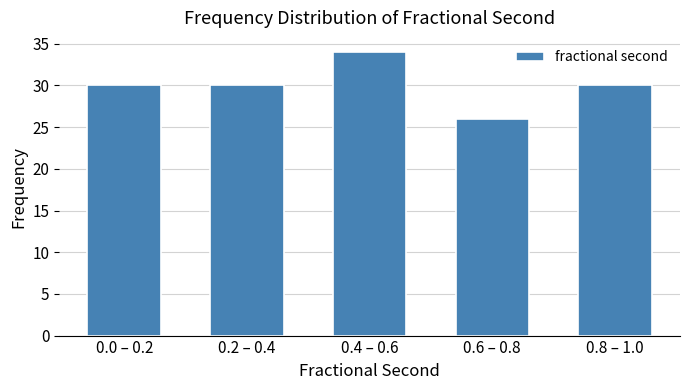

Reading left to right, transcribe all the data shown in this chart.

0.0 – 0.2=30	0.2 – 0.4=30	0.4 – 0.6=34	0.6 – 0.8=26	0.8 – 1.0=30